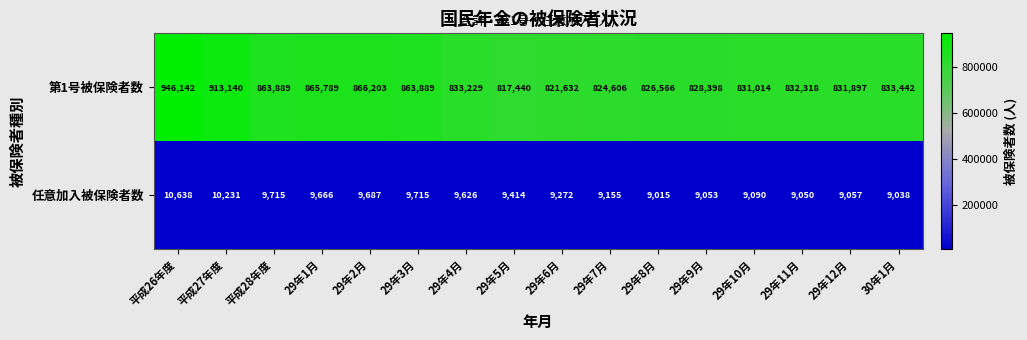

What is the total value across all series at 29年4月?

842855